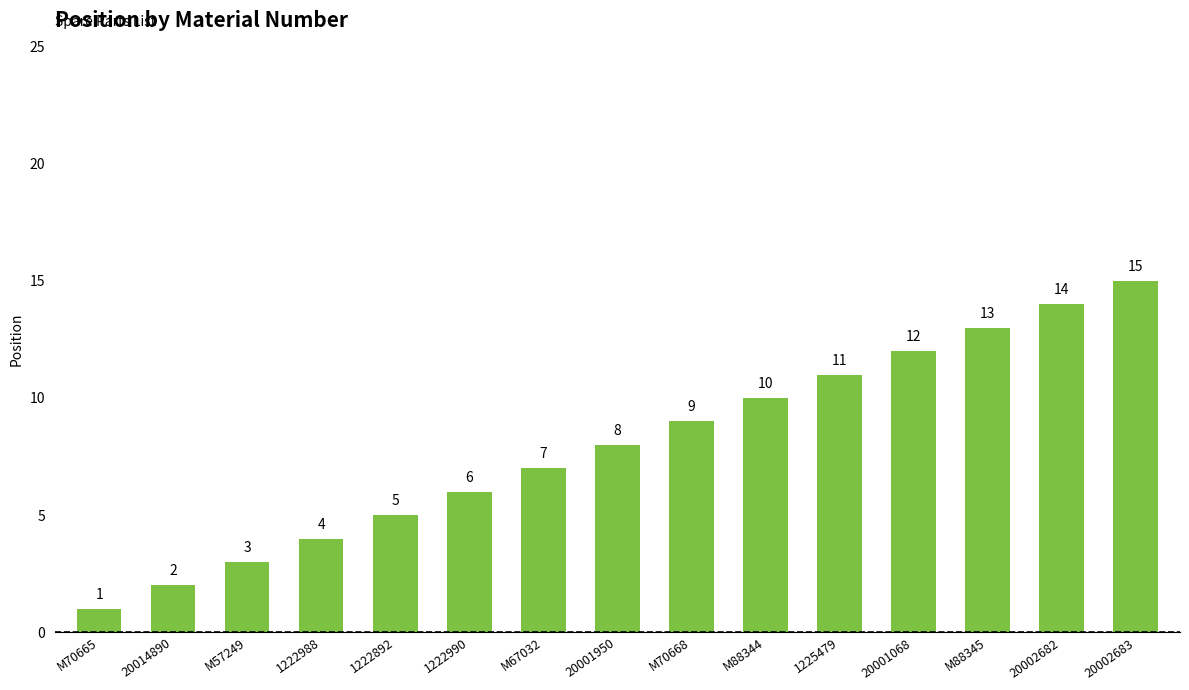

What is the smallest value displayed?

1